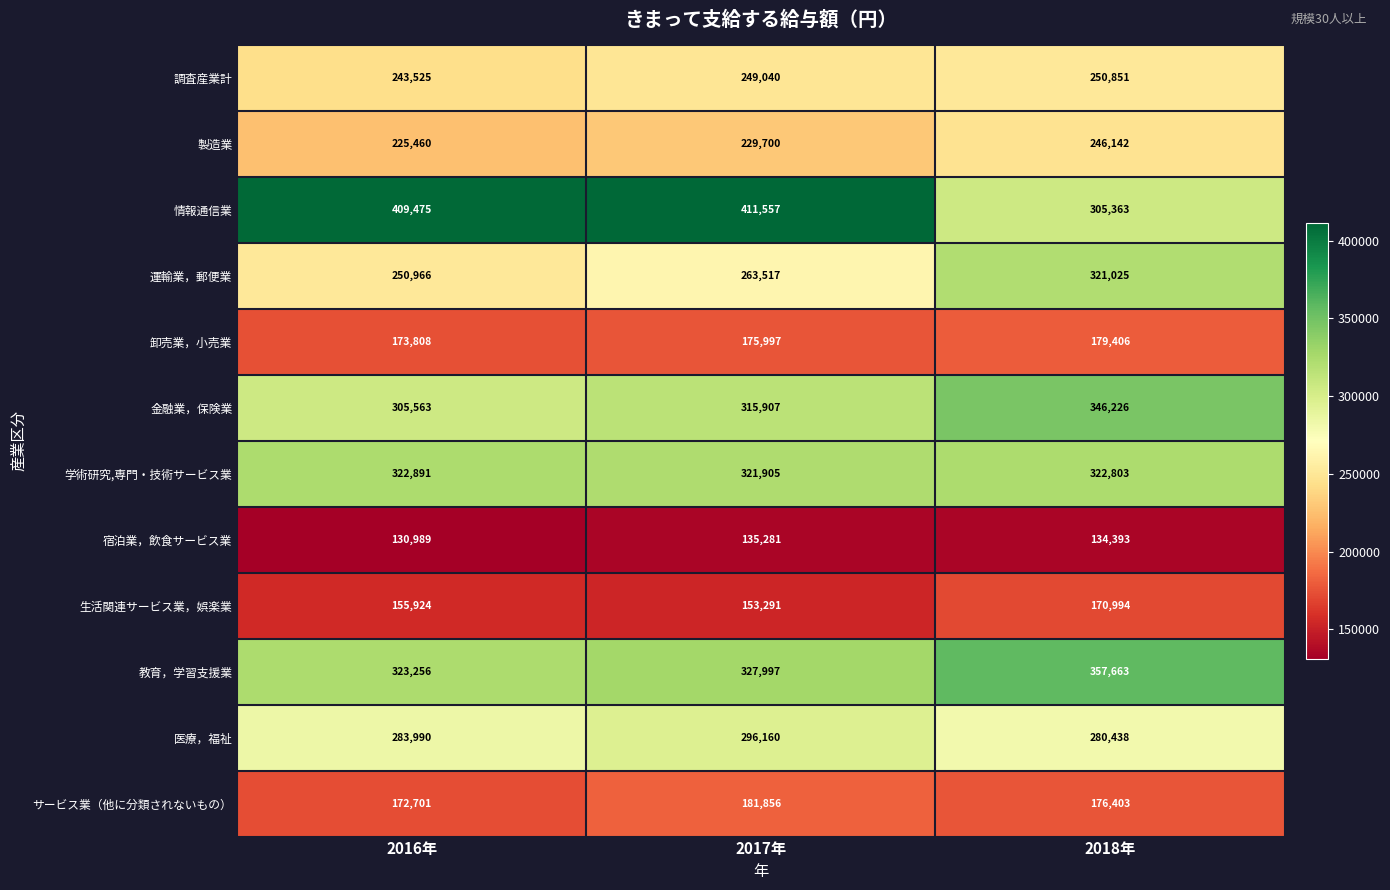

Which category has the lowest value across all series?

2016年